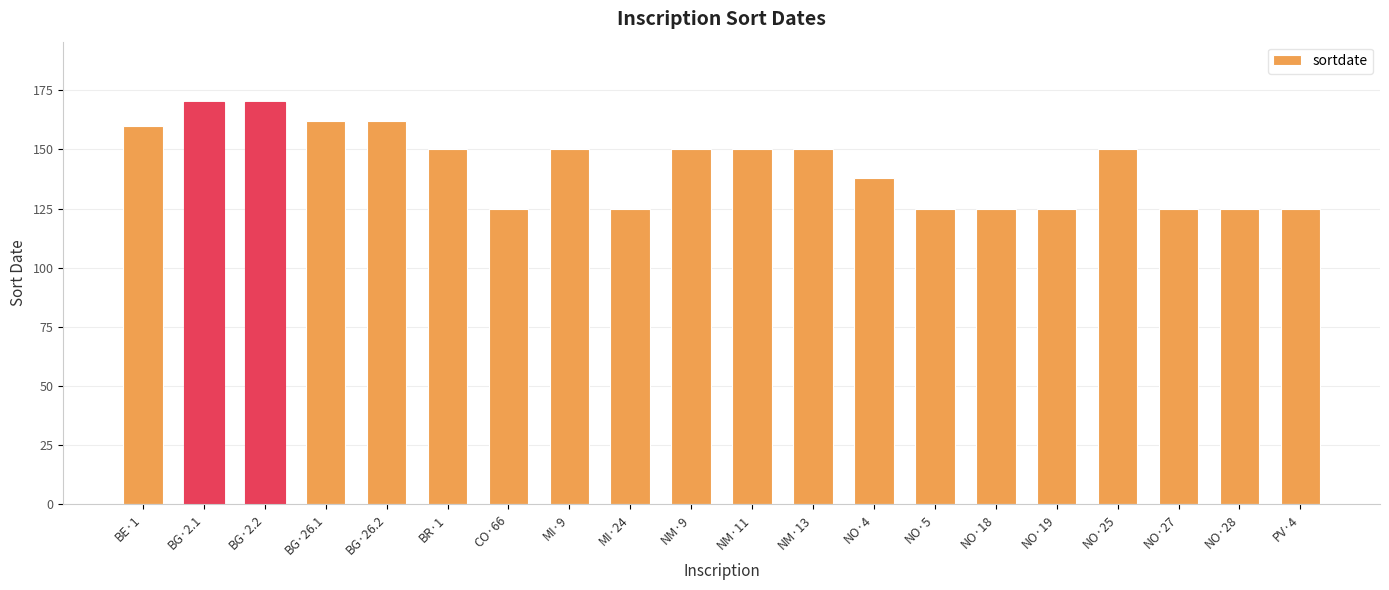

Where does the data first go above 150?

BE·1